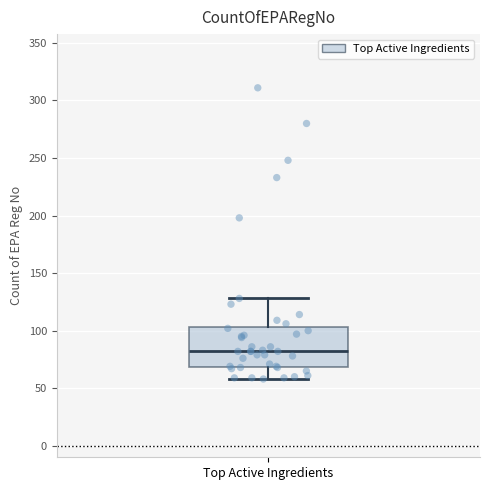

Read this box plot against the y-axis: the position of the median line, the range covered by the box, and the ends of both whiskers. The values are not printed on the chart, so give them approximately, as read against the axis.

median 80, box 70 to 105, whiskers 60 to 130